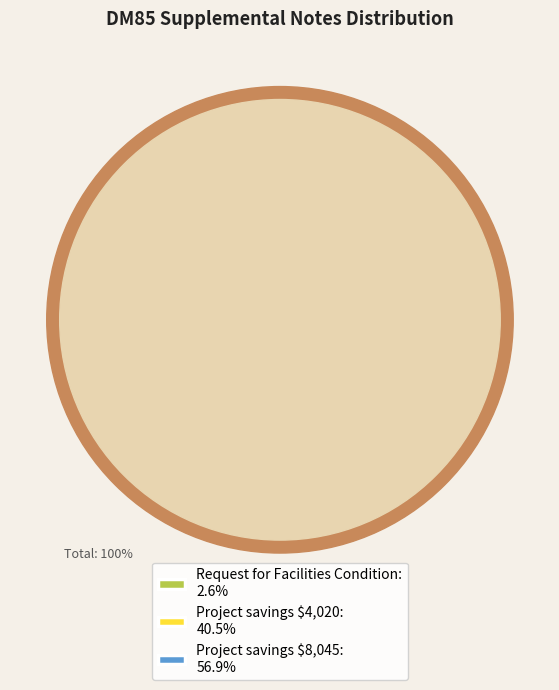

The Project savings $8,045 slice represents 66% of the pie. True or false?

False